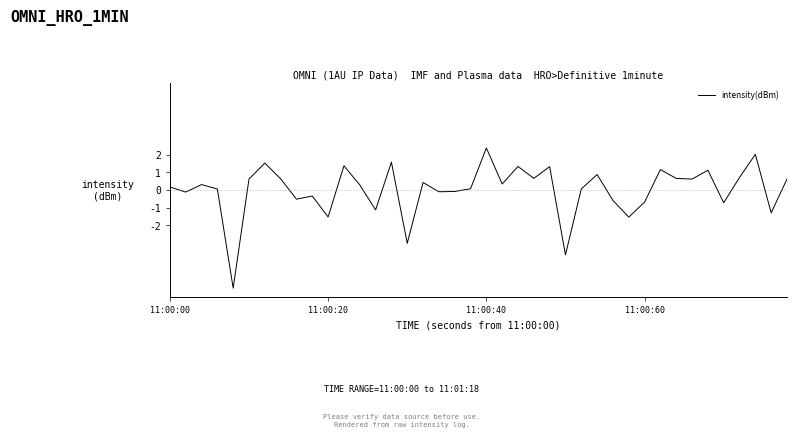

What is the difference between the maximum and minimum values?

8.0